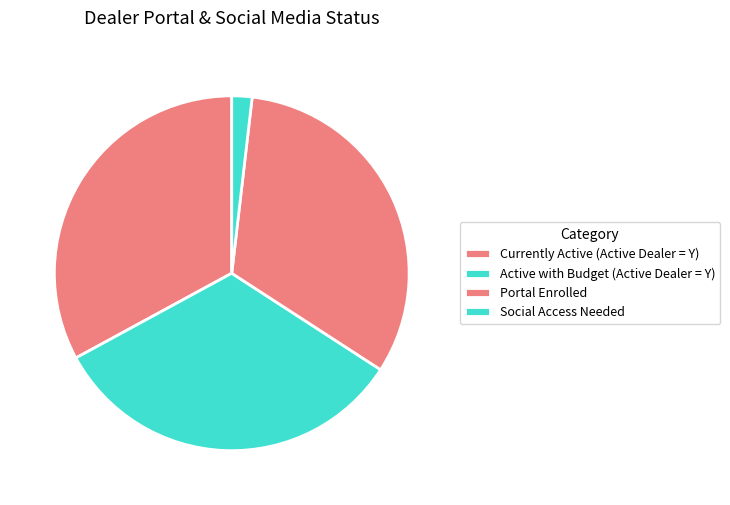

Count the number of slices in the pie.

4